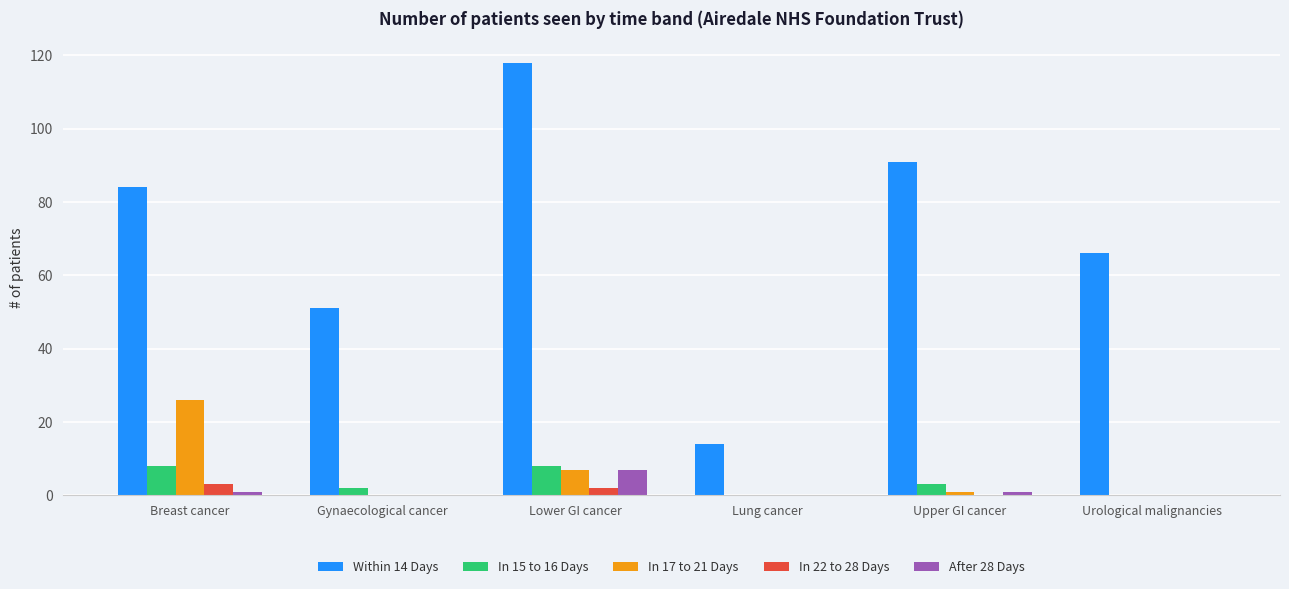

At which category is the sum across all series the highest?

Lower GI cancer